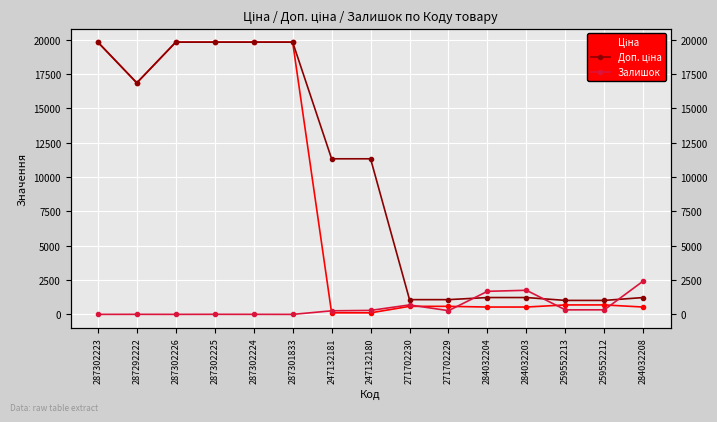

Is this an area chart (filled region under the line)?

No